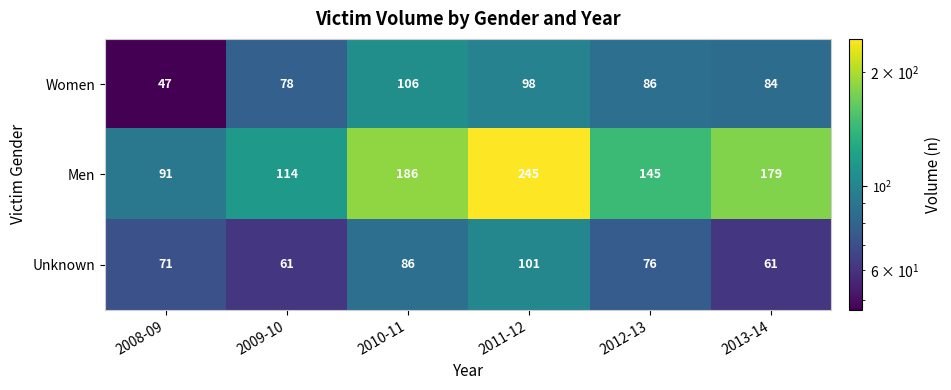

The Men series shows 335 at 2011-12. True or false?

False